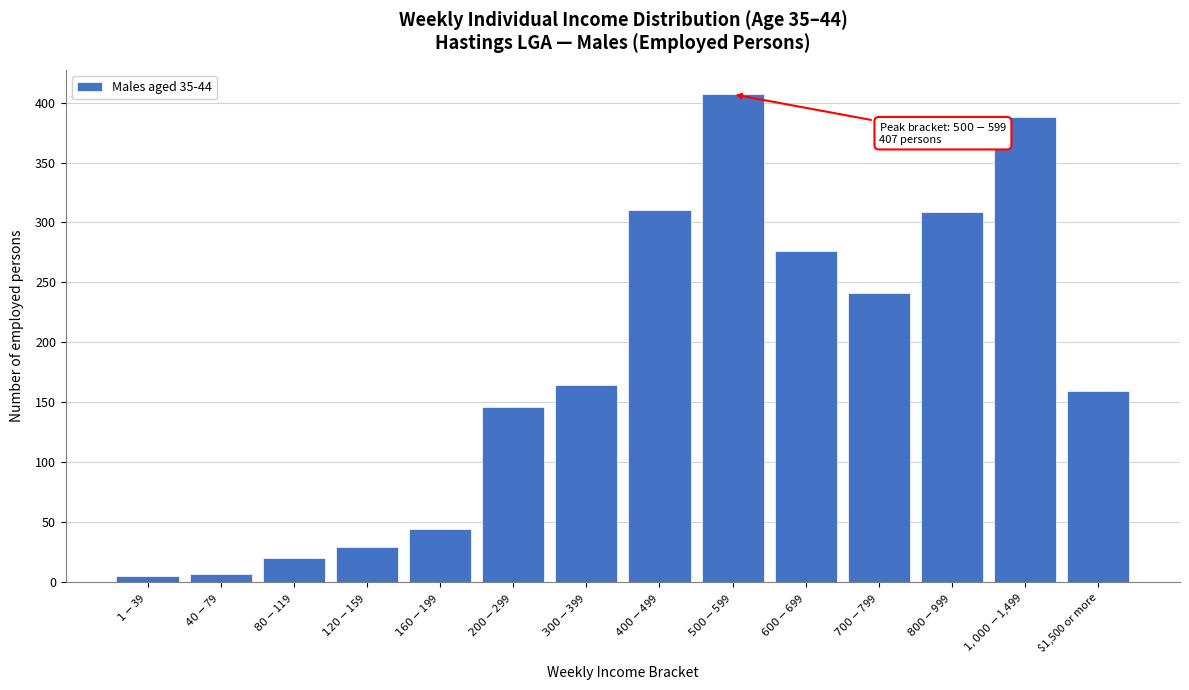

What is the difference between the maximum and minimum values?

402